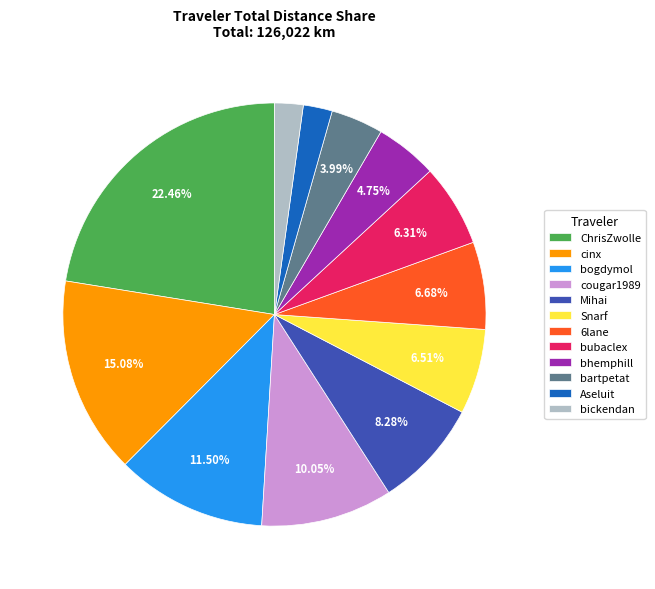

Count the number of slices in the pie.

12